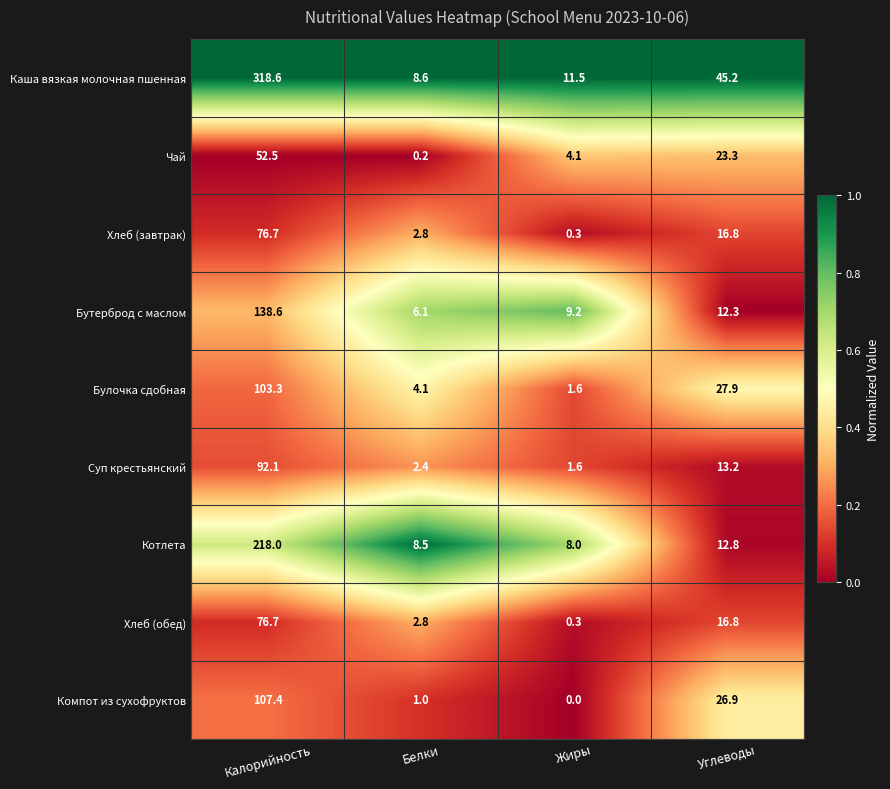

Which series changed the most between Жиры and Углеводы?

Каша вязкая молочная пшенная